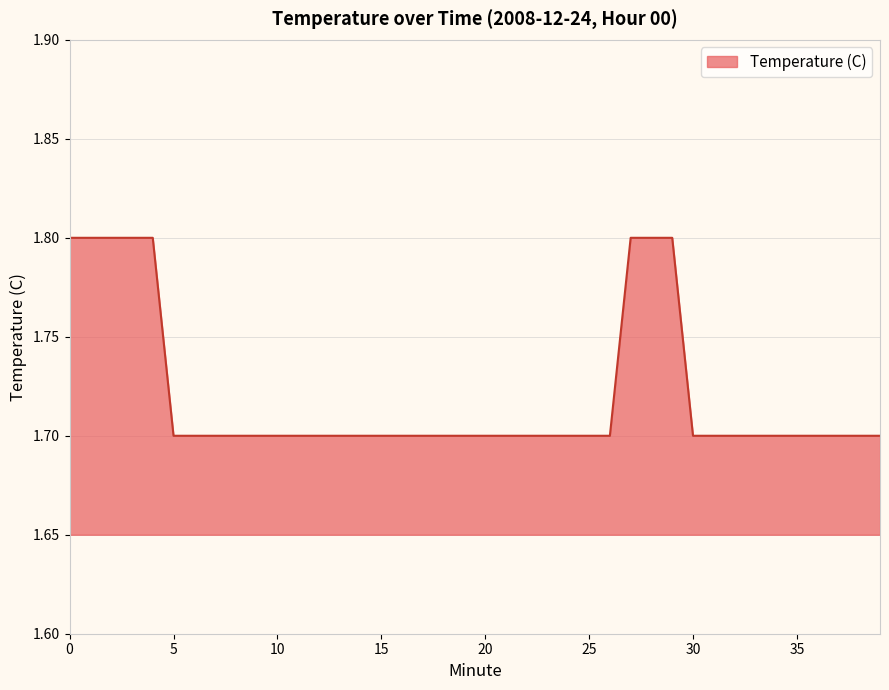

What is the minimum value shown in the chart?

1.7